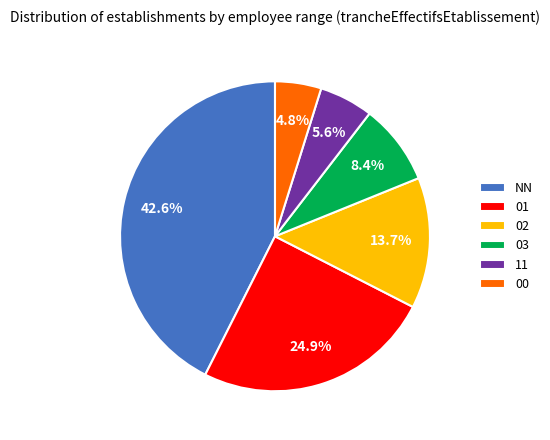

How many segments does this pie chart have?

6